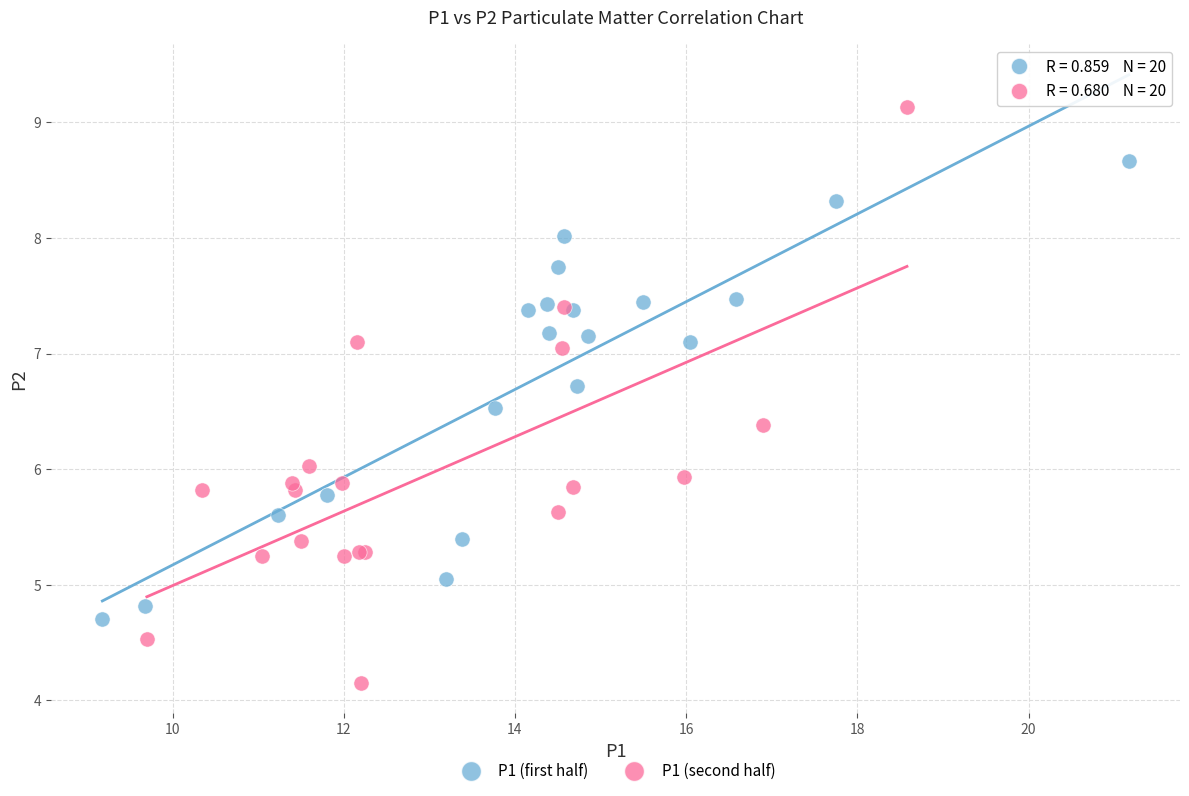

What are all the series names shown in the legend?

P1 (first half), P1 (second half)